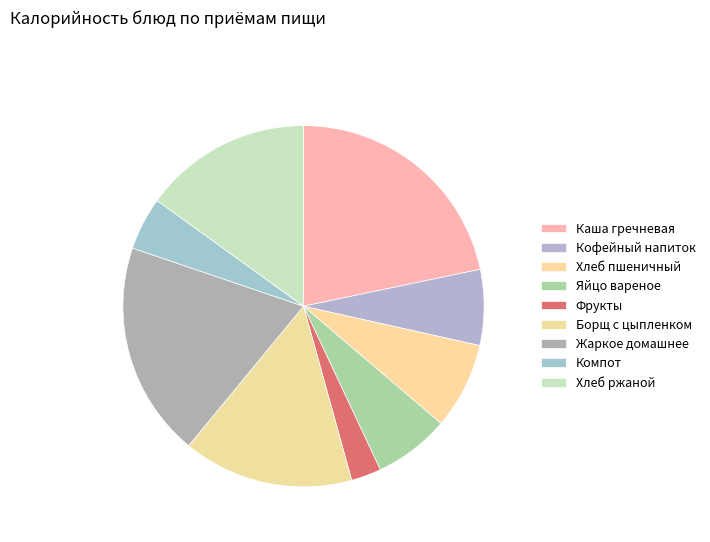

Is there any slice that represents more than half of the pie?

No